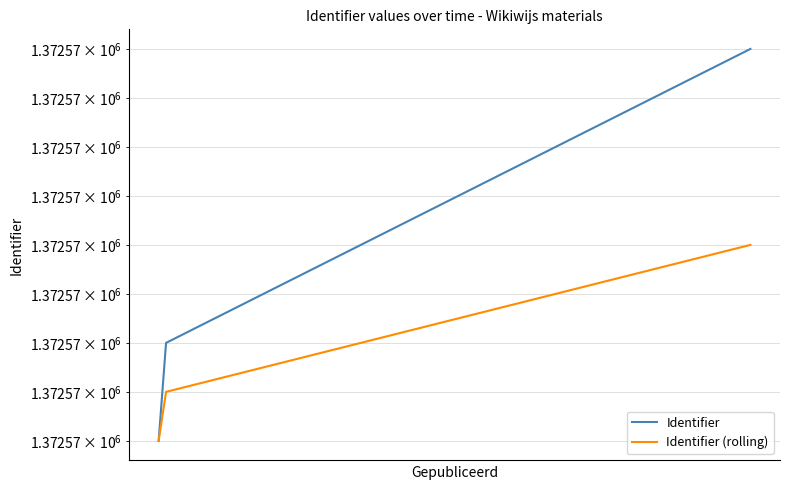

Is the value of Identifier at Jul
2015 greater than the value of Identifier (rolling) at Jul
2015?

No